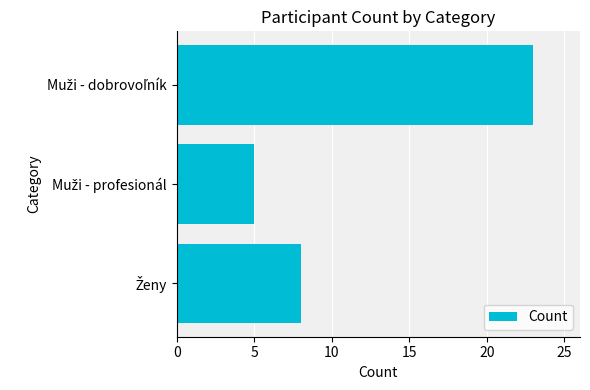

What is the maximum value shown in the chart?

23